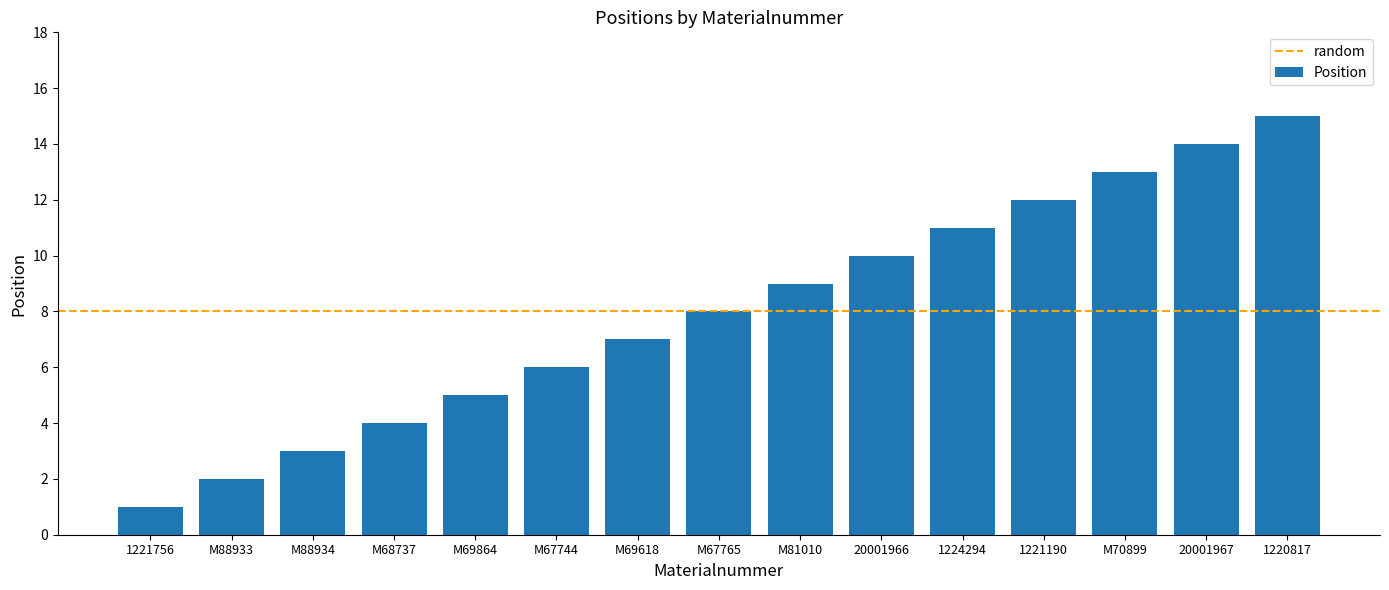

Where is the data nearest to the value 8?

M67765